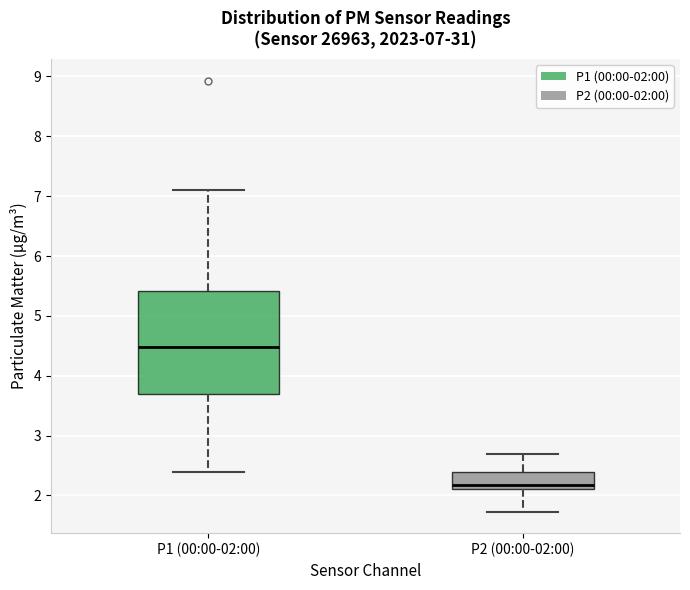

Which box's median line is the lowest?

P2 (00:00-02:00)